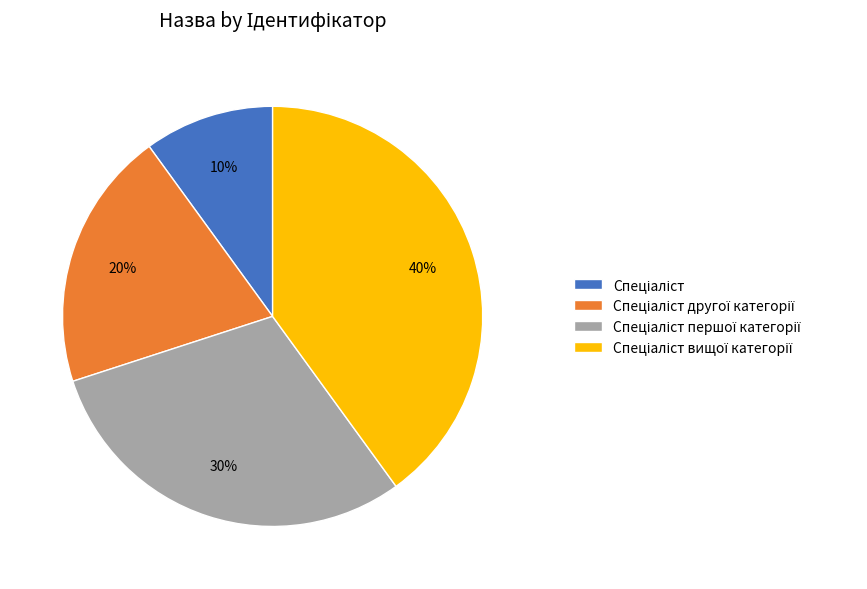

Is there any slice that represents more than half of the pie?

No